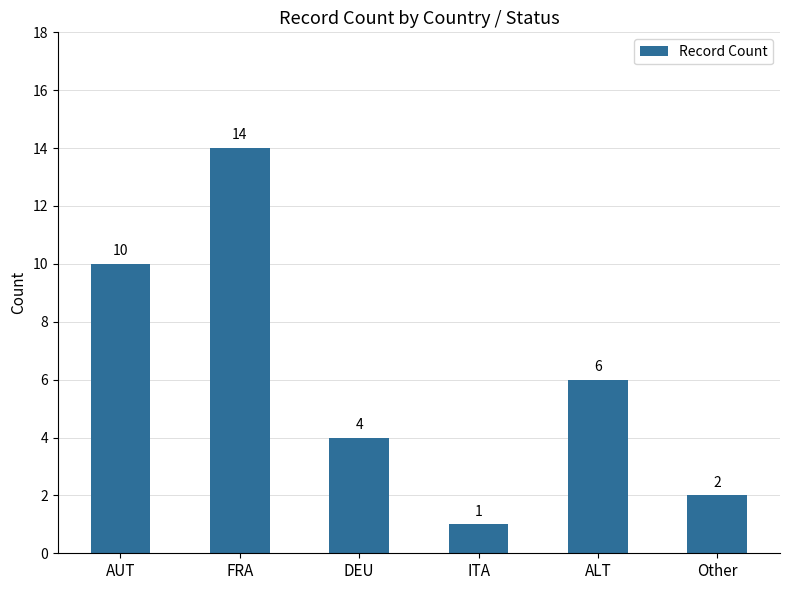

What is the label of the 1st bar from the right?

Other